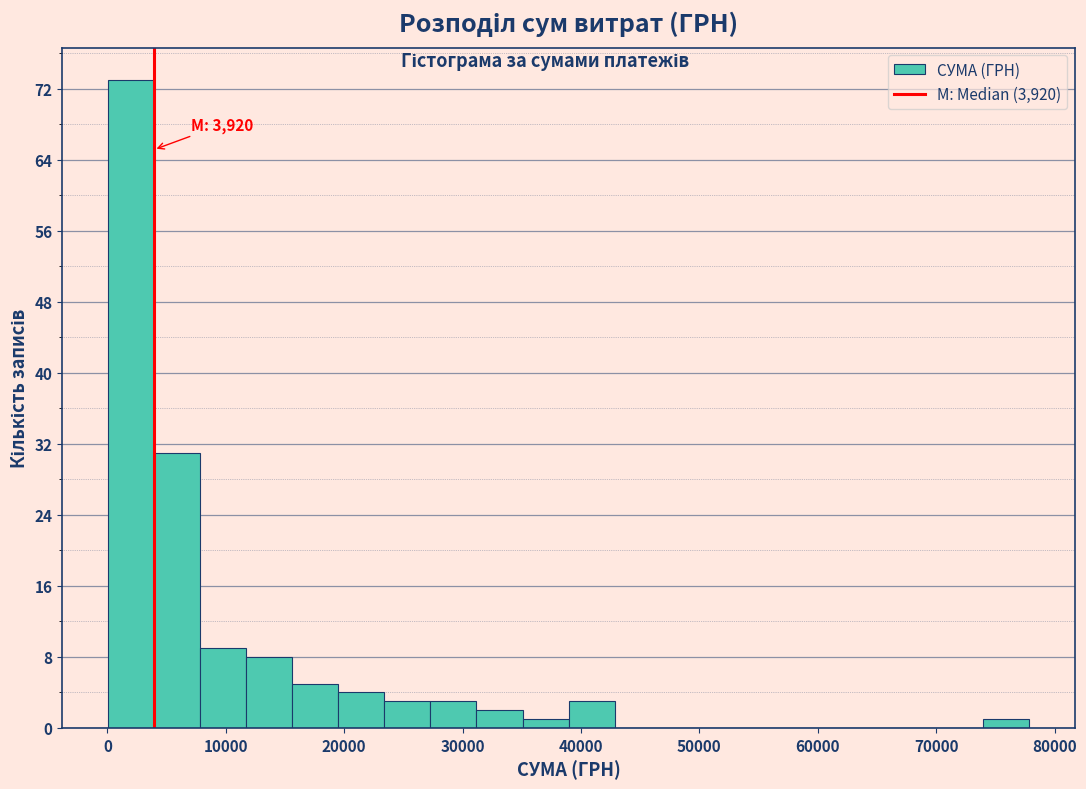

Around what value on the x-axis is the tallest bar? Give the approximate position of its centre, as read against the axis.

2000